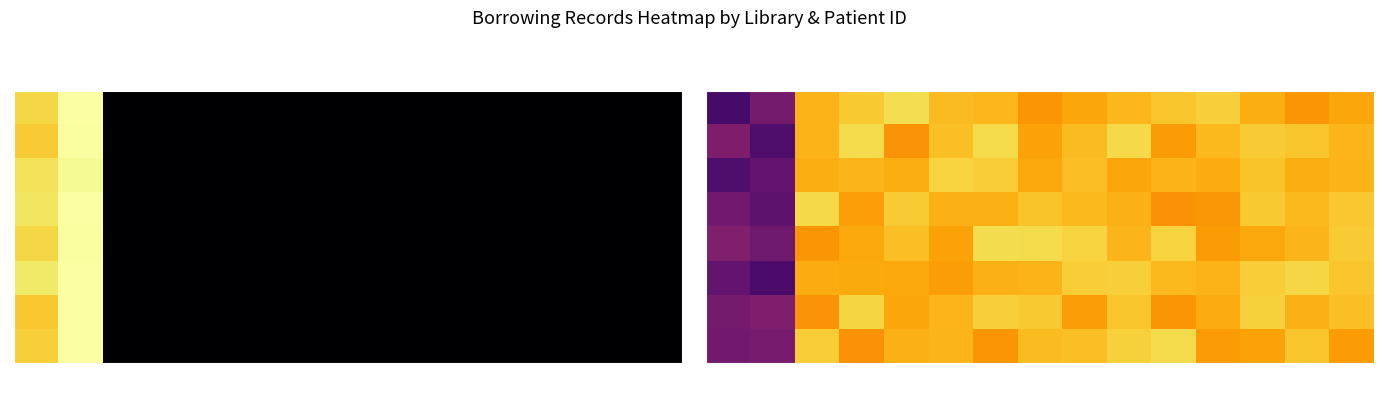

Between 79599 and 79419, which is larger?

79419